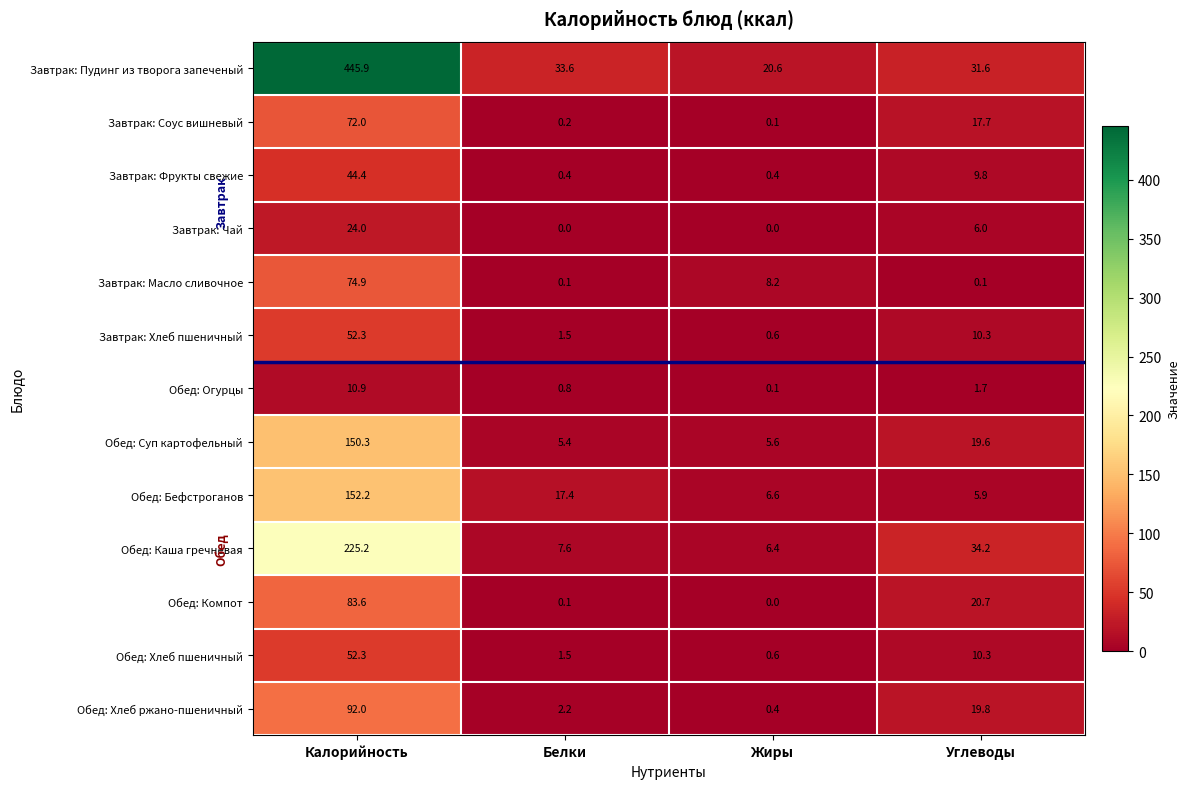

Which series has the largest range (max minus min)?

Завтрак: Пудинг из творога запеченый